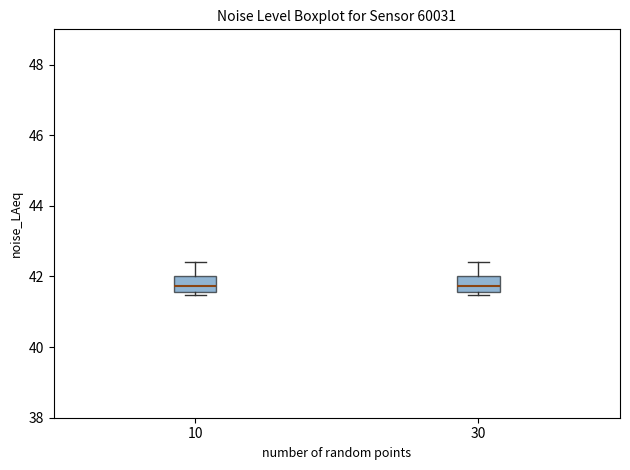

Where is the upper edge of the box at x = 10 on the y-axis? The values are not printed on the chart, so give them approximately, as read against the axis.

42.0